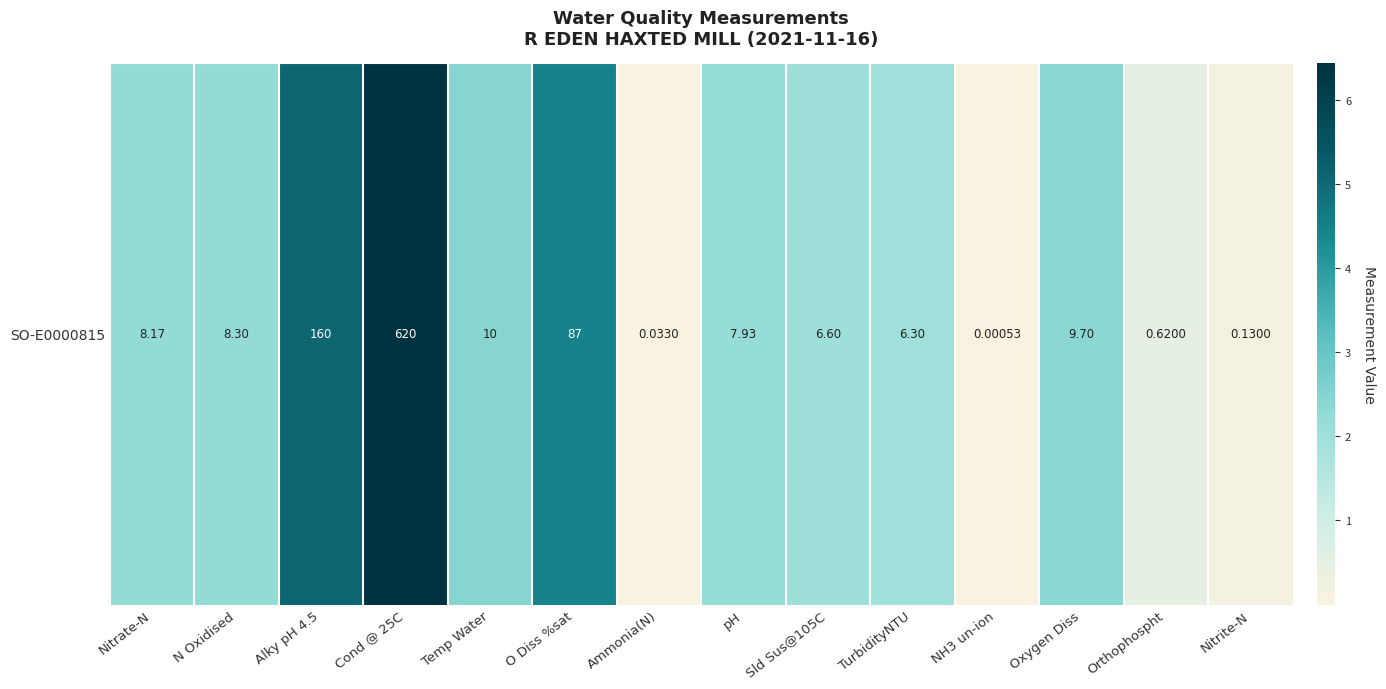

The chart shows a value of 2.4 at Oxygen Diss. True or false?

True